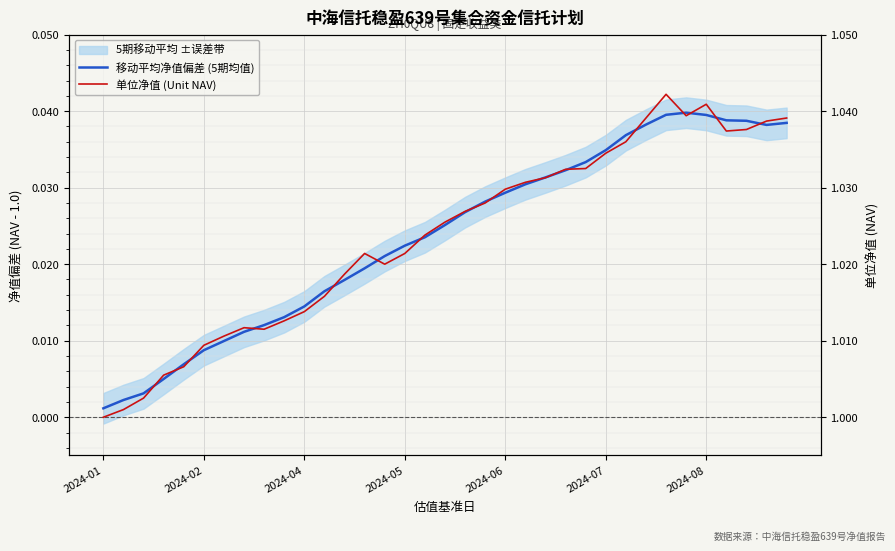

Reading left to right, what are all the values shown in this chart?

移动平均净值偏差 (5期均值): 0.0	0.0	0.0	0.0	0.0	0.0	0.0	0.0	0.0	0.0	0.0	0.0	0.0	0.0	0.0	0.0	0.0	0.0	0.0	0.0	0.0	0.0	0.0	0.0	0.0	0.0	0.0	0.0	0.0	0.0	0.0	0.0	0.0	0.0	0.0
单位净值 (Unit NAV): 0.0	0.0	0.0	0.0	0.0	0.0	0.0	0.0	0.0	0.0	0.0	0.0	0.0	0.0	0.0	0.0	0.0	0.0	0.0	0.0	0.0	0.0	0.0	0.0	0.0	0.0	0.0	0.0	0.0	0.0	0.0	0.0	0.0	0.0	0.0